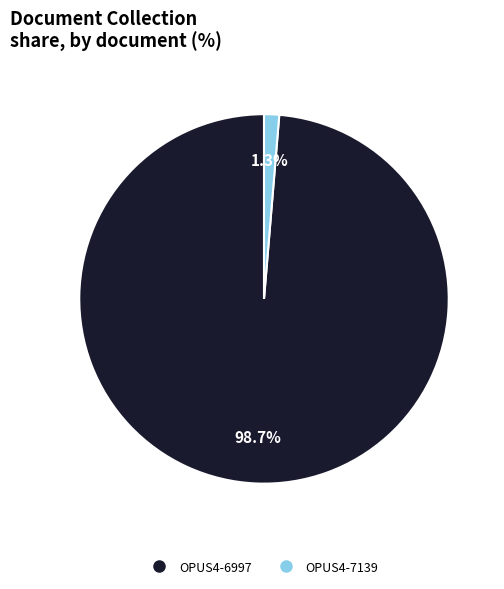

To the nearest percent, what percentage of the pie is OPUS4-7139?

1%